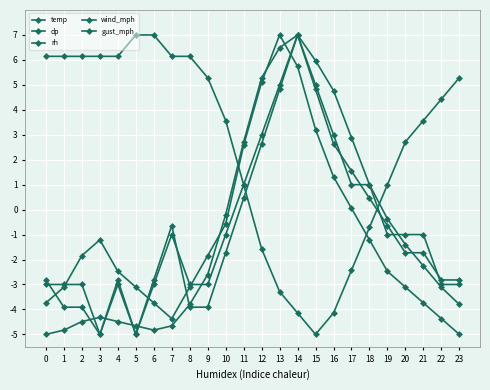

Read the temp value at 0.

-5.0